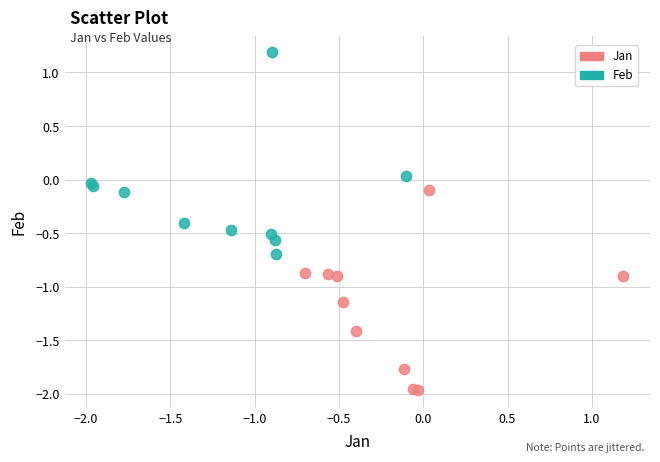

Which series contains the lowest Y value?

Jan